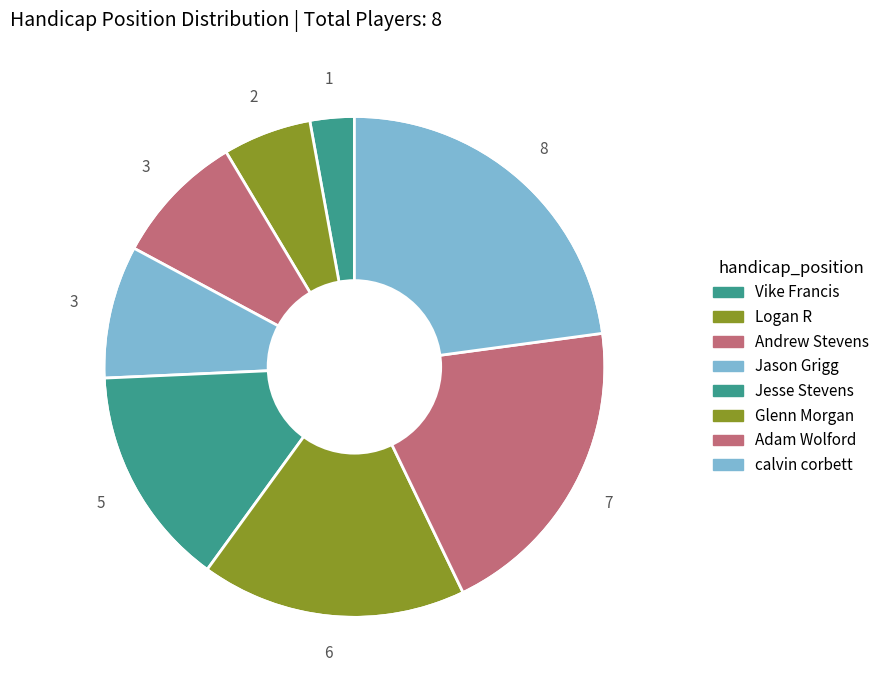

True or false: Vike Francis accounts for 3% of the total.

True